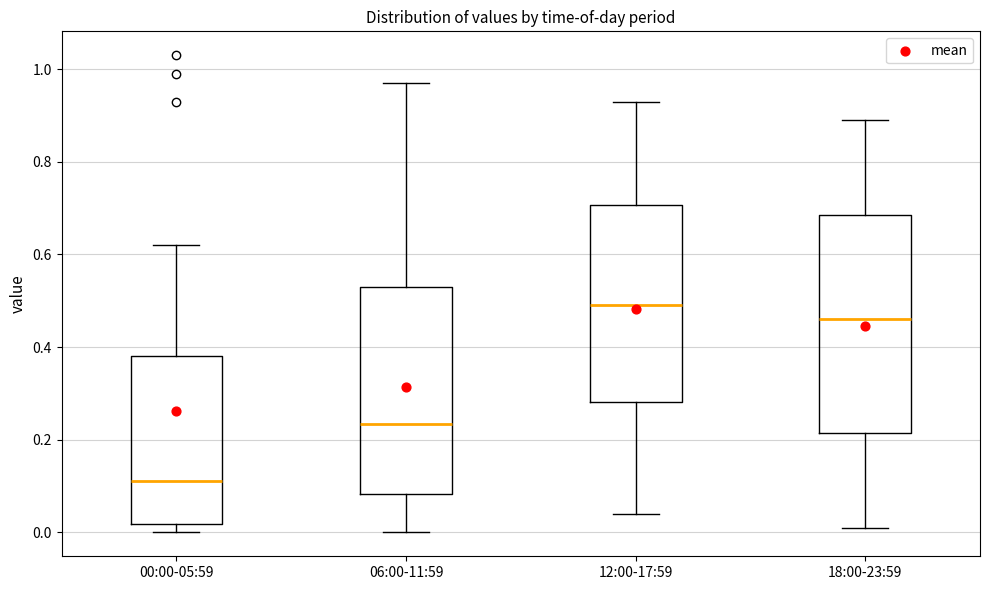

Where does the lower whisker of the box for 12:00-17:59 end on the y-axis? The values are not printed on the chart, so give them approximately, as read against the axis.

0.04